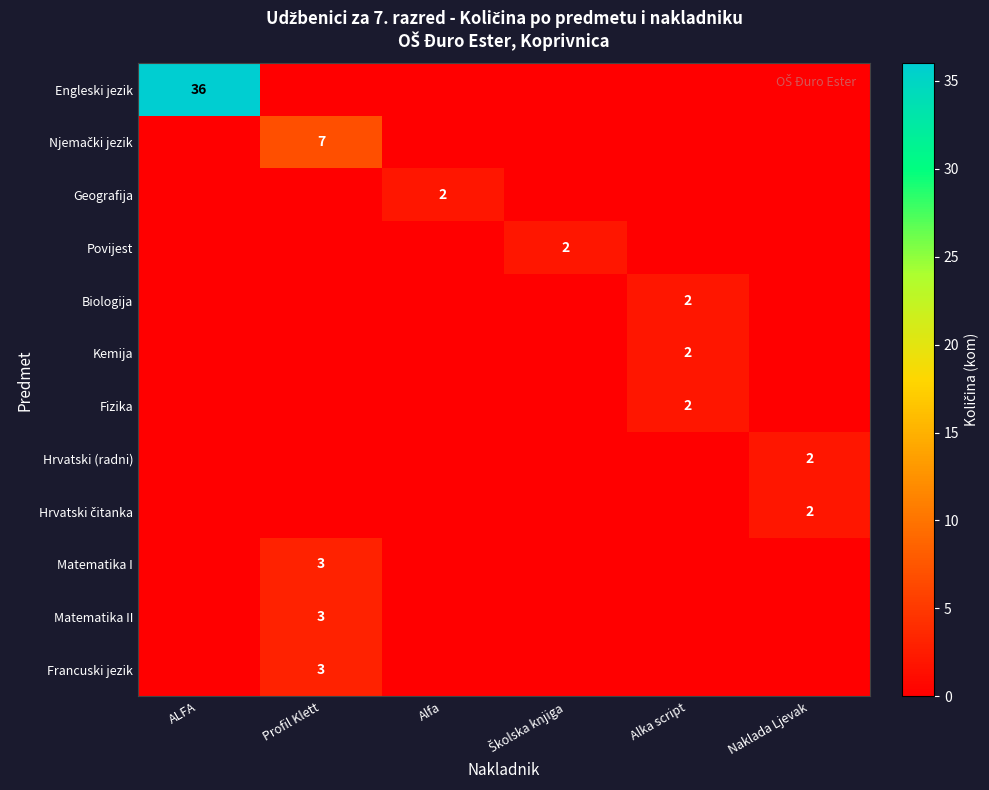

The Engleski jezik series shows 36 at ALFA. True or false?

True